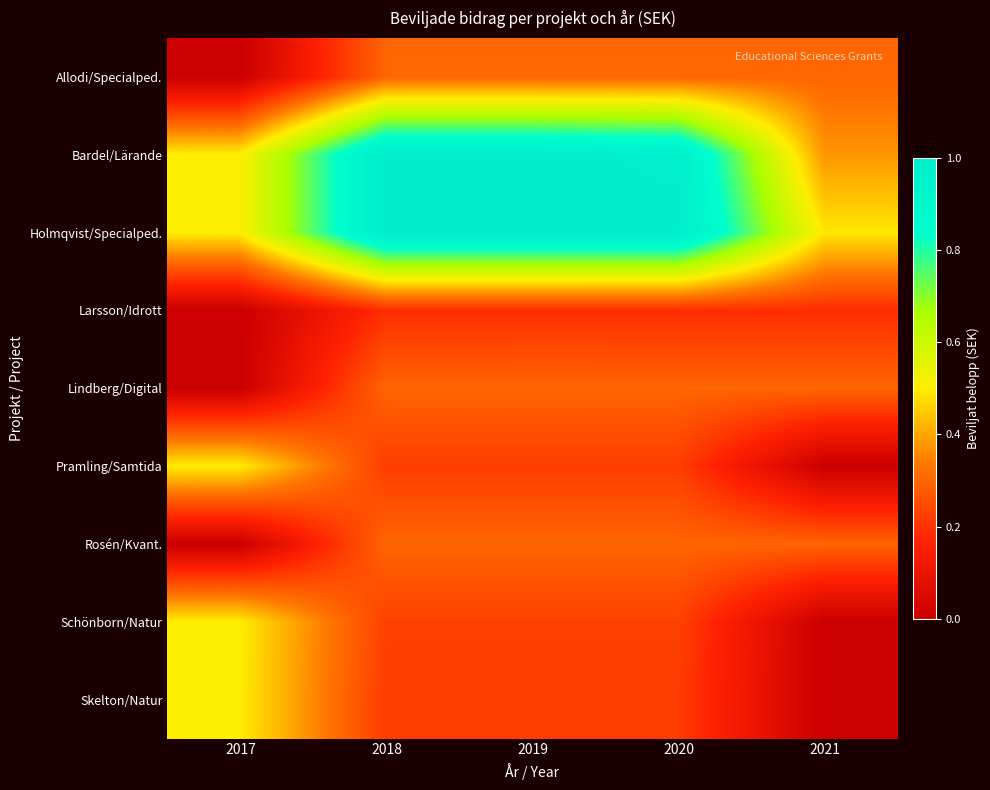

At which category is the sum across all series the highest?

2019